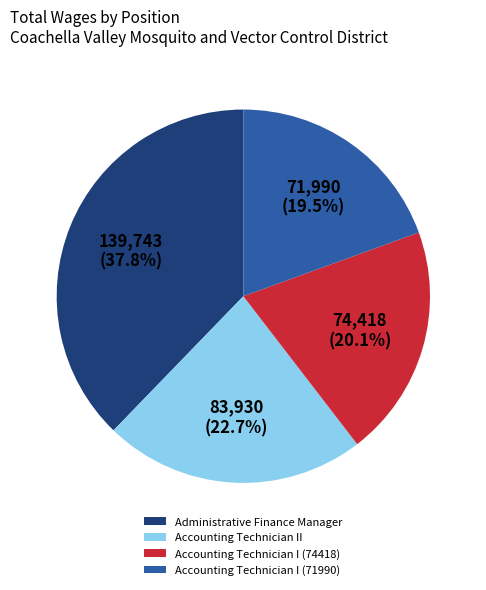

What percentage is the Accounting Technician II slice, to the nearest percent?

23%